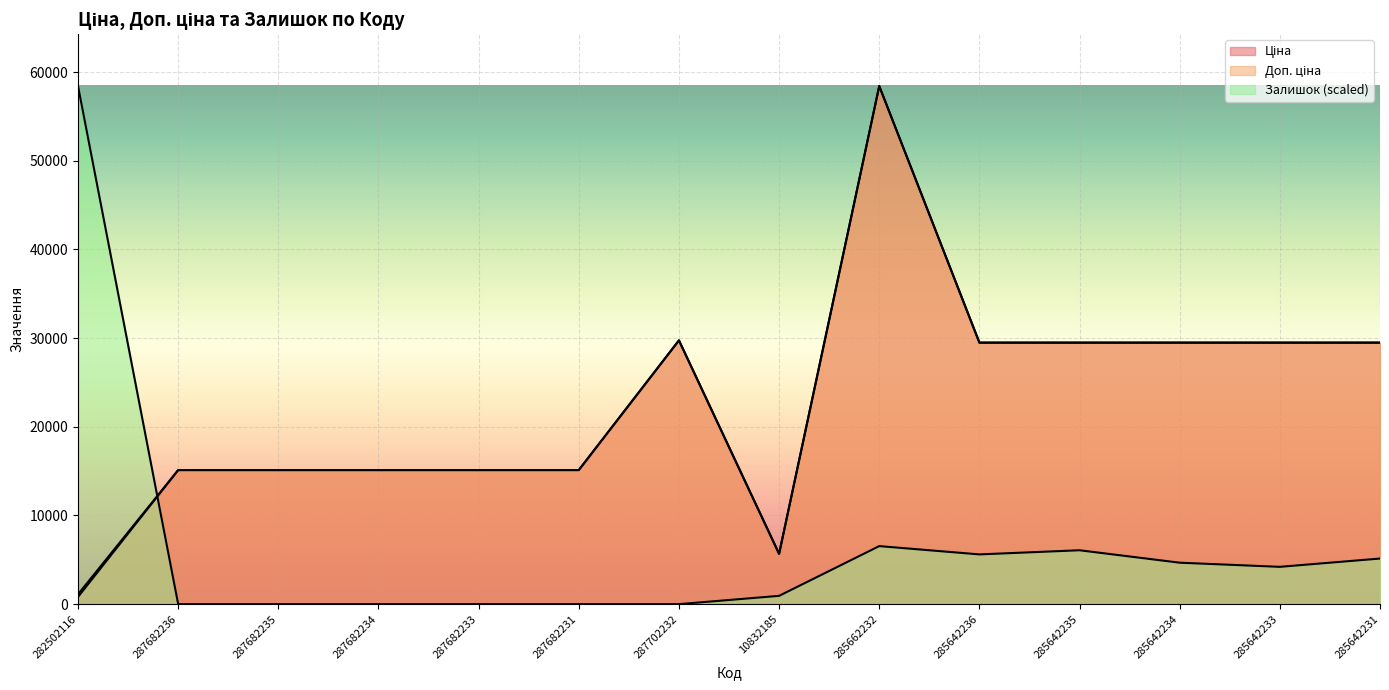

How many lines are shown in the chart?

3